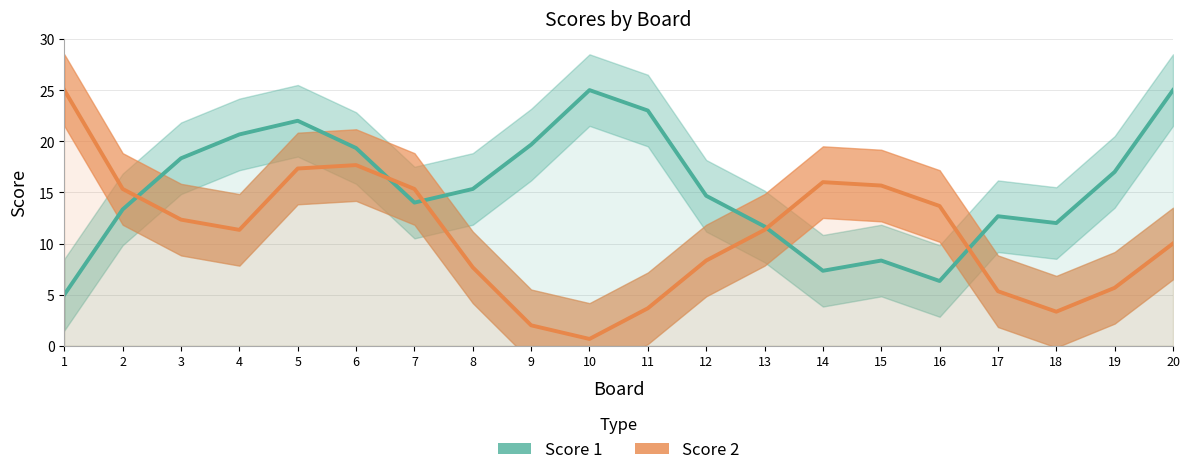

Reading left to right, list all the values displayed in this chart.

Score 1: 1=5.0	2=13.3	3=18.3	4=20.7	5=22.0	6=19.3	7=14.0	8=15.3	9=19.7	10=25.0	11=23.0	12=14.7	13=11.7	14=7.3	15=8.3	16=6.3	17=12.7	18=12.0	19=17.0	20=25.0
Score 2: 1=25.0	2=15.3	3=12.3	4=11.3	5=17.3	6=17.7	7=15.3	8=7.7	9=2.0	10=0.7	11=3.7	12=8.3	13=11.3	14=16.0	15=15.7	16=13.7	17=5.3	18=3.3	19=5.7	20=10.0